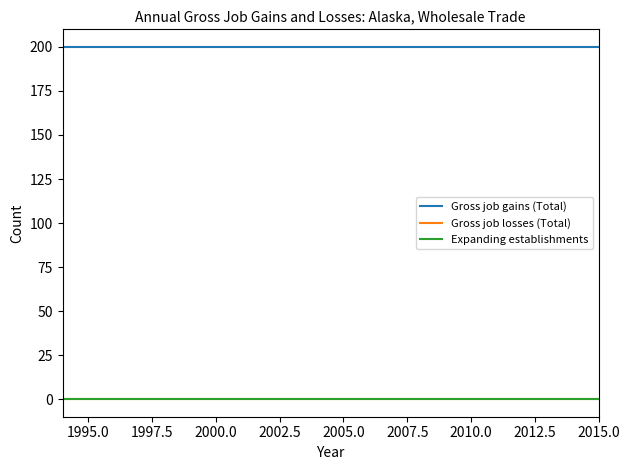

Which series has the largest total across all categories?

Gross job gains (Total)